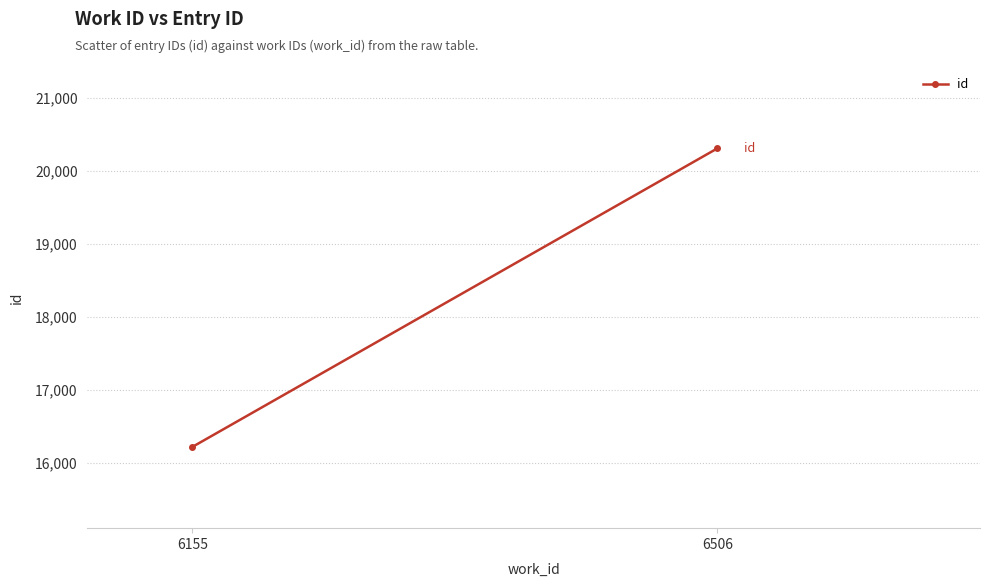

How many data points are less than 20305?

1